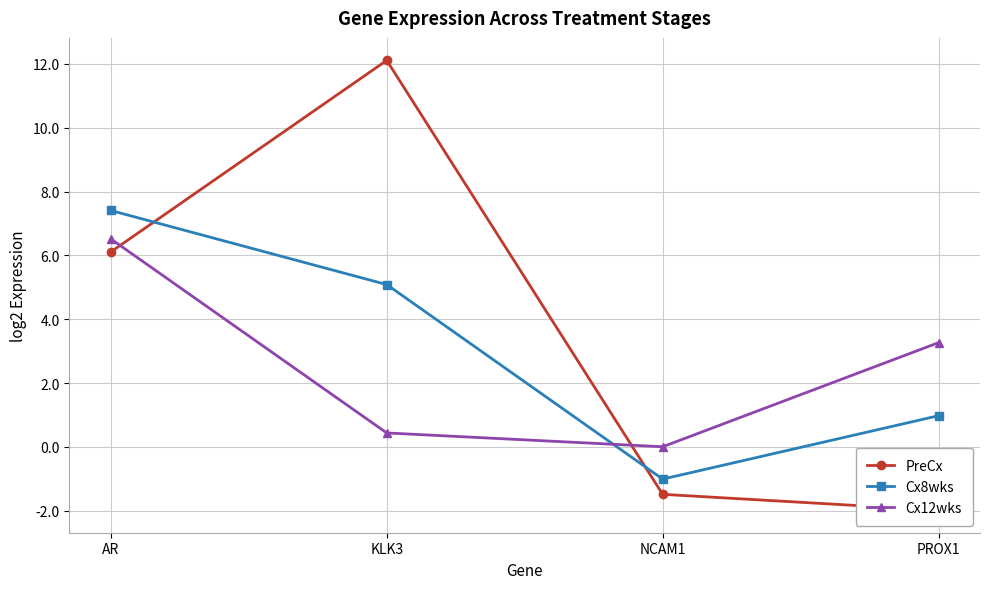

At which label does Cx8wks reach its peak?

AR